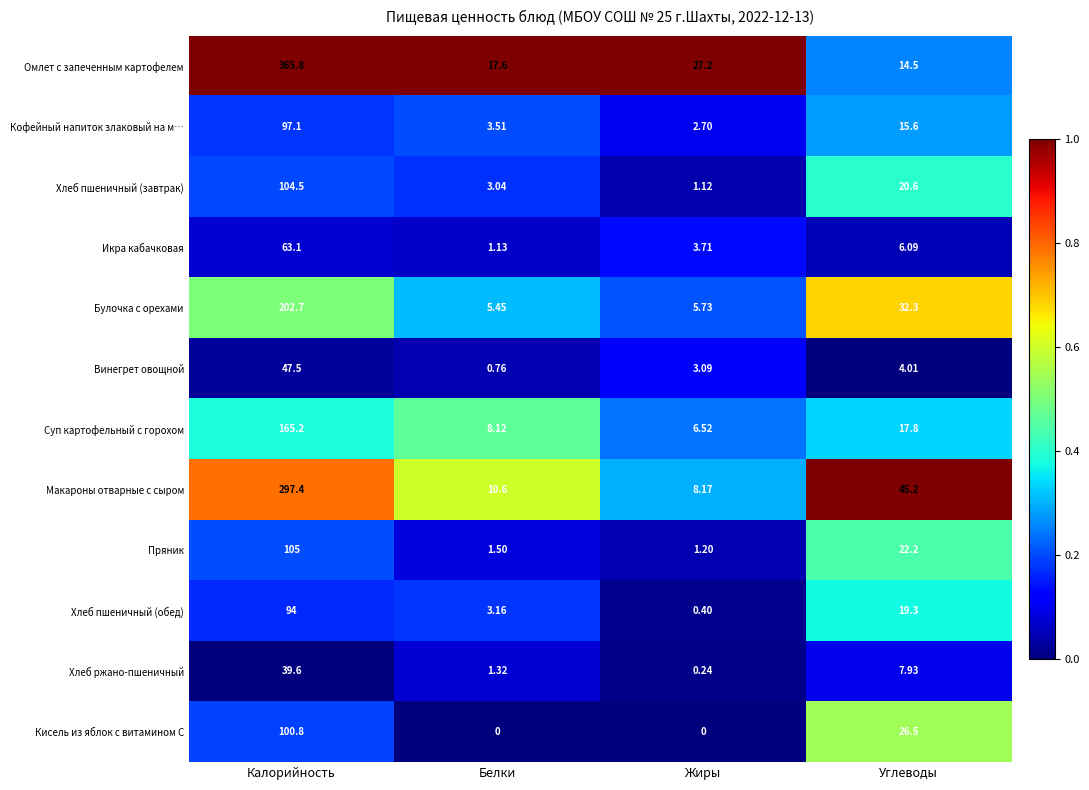

Which series has the largest total across all categories?

Омлет с запеченным картофелем